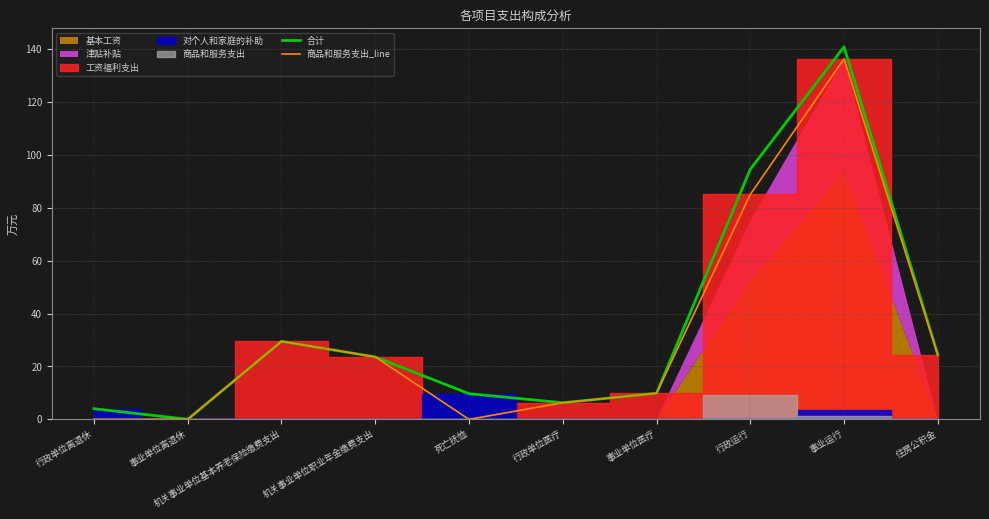

What is the maximum value for 商品和服务支出_line?

136.3